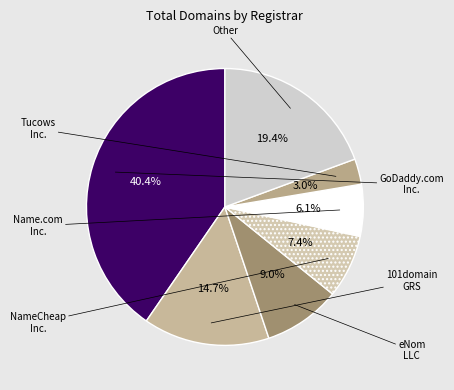

Count the number of slices in the pie.

7